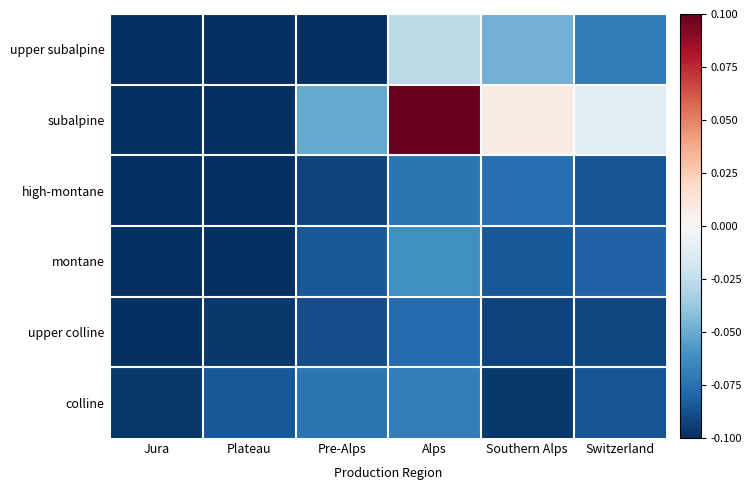

At which category does the chart reach its minimum across all series?

Jura